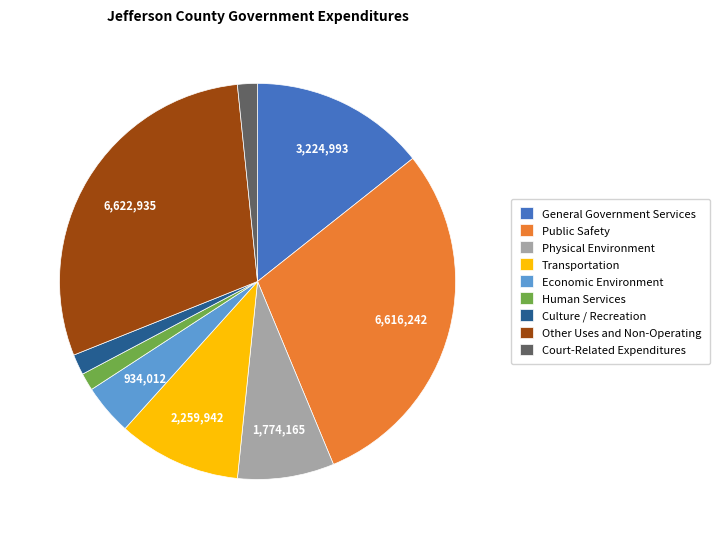

Count the number of slices in the pie.

9